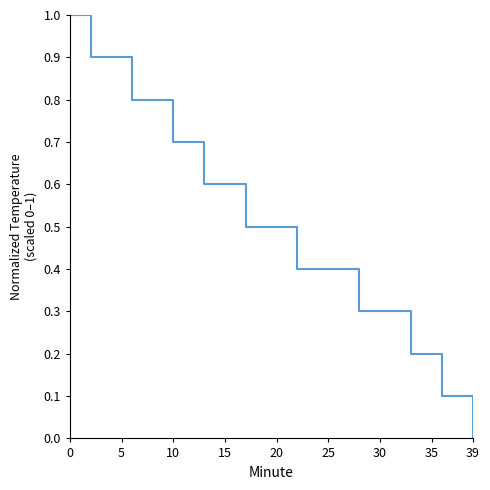

What is the maximum value shown in the chart?

1.0